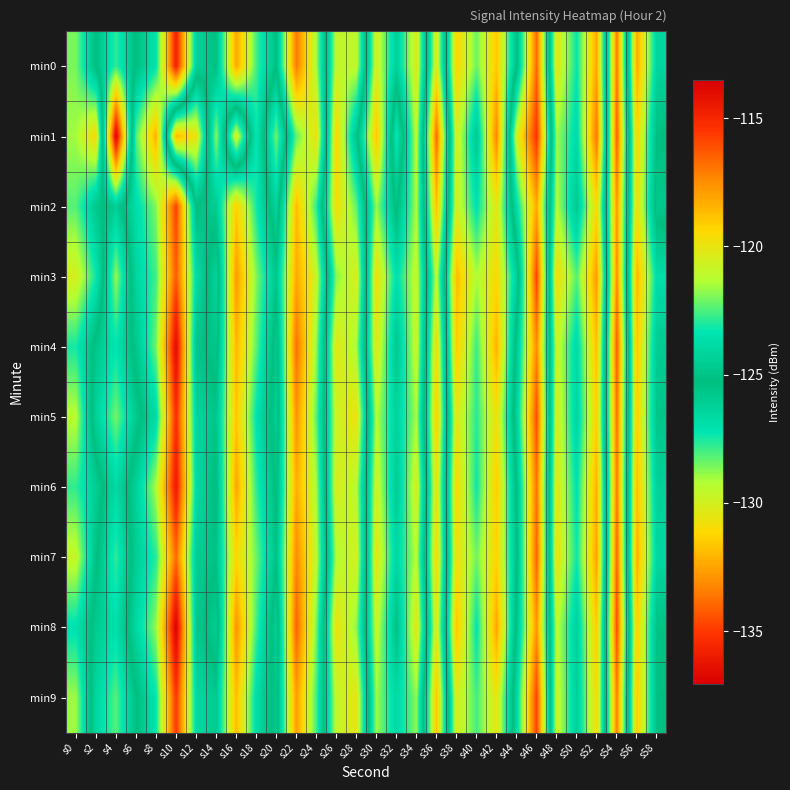

Reading right to left, transcribe all the data shown in this chart.

min0: s58=-124.1	s56=-118.2	s54=-133.5	s52=-118.1	s50=-123.3	s48=-120.1	s46=-134.0	s44=-125.2	s42=-119.0	s40=-122.2	s38=-119.3	s36=-130.3	s34=-120.3	s32=-124.4	s30=-120.6	s28=-129.6	s26=-129.5	s24=-121.5	s22=-117.0	s20=-125.2	s18=-122.6	s16=-118.1	s14=-125.2	s12=-124.3	s10=-114.8	s8=-123.4	s6=-125.2	s4=-127.8	s2=-125.3	s0=-122.0
min1: s58=-125.3	s56=-119.4	s54=-134.1	s52=-116.9	s50=-123.8	s48=-121.6	s46=-135.2	s44=-129.9	s42=-117.3	s40=-124.7	s38=-120.5	s36=-133.8	s34=-121.1	s32=-127.4	s30=-118.9	s28=-125.6	s26=-131.2	s24=-119.8	s22=-122.3	s20=-128.5	s18=-123.3	s16=-130.1	s14=-121.8	s12=-130.6	s10=-132.0	s8=-118.3	s6=-122.4	s4=-137.1	s2=-119.5	s0=-121.5
min2: s58=-125.8	s56=-119.7	s54=-132.8	s52=-119.5	s50=-124.7	s48=-121.3	s46=-132.4	s44=-126.9	s42=-120.1	s40=-123.5	s38=-120.6	s36=-131.8	s34=-121.4	s32=-125.5	s30=-121.7	s28=-128.3	s26=-130.9	s24=-122.8	s22=-118.7	s20=-126.4	s18=-123.1	s16=-119.2	s14=-124.6	s12=-125.3	s10=-115.8	s8=-121.9	s6=-123.7	s4=-126.1	s2=-124.8	s0=-122.4
min3: s58=-123.7	s56=-118.5	s54=-133.1	s52=-117.8	s50=-122.4	s48=-119.6	s46=-134.8	s44=-124.3	s42=-119.5	s40=-121.4	s38=-118.7	s36=-129.5	s34=-120.9	s32=-123.6	s30=-119.8	s28=-130.2	s26=-128.7	s24=-120.9	s22=-118.2	s20=-124.8	s18=-121.9	s16=-117.8	s14=-126.4	s12=-123.7	s10=-116.3	s8=-122.6	s6=-124.1	s4=-128.9	s2=-123.2	s0=-120.5
min4: s58=-124.6	s56=-118.9	s54=-134.2	s52=-118.7	s50=-123.9	s48=-120.8	s46=-133.2	s44=-125.8	s42=-118.4	s40=-122.7	s38=-119.1	s36=-130.9	s34=-120.8	s32=-124.8	s30=-120.2	s28=-129.1	s26=-130.4	s24=-121.7	s22=-116.8	s20=-125.9	s18=-122.3	s16=-118.5	s14=-125.8	s12=-124.9	s10=-113.9	s8=-122.1	s6=-124.8	s4=-127.2	s2=-125.7	s0=-123.1
min5: s58=-124.9	s56=-119.1	s54=-133.7	s52=-119.2	s50=-124.1	s48=-120.4	s46=-134.5	s44=-126.3	s42=-119.8	s40=-122.9	s38=-120.2	s36=-131.4	s34=-121.5	s32=-124.2	s30=-121.3	s28=-130.7	s26=-129.8	s24=-122.3	s22=-117.6	s20=-126.1	s18=-123.4	s16=-118.9	s14=-124.9	s12=-124.1	s10=-115.2	s8=-123.8	s6=-125.9	s4=-128.5	s2=-126.3	s0=-121.2
min6: s58=-124.3	s56=-118.7	s54=-133.5	s52=-118.3	s50=-123.5	s48=-120.1	s46=-133.7	s44=-125.4	s42=-119.1	s40=-123.2	s38=-119.5	s36=-130.6	s34=-120.5	s32=-124.6	s30=-120.7	s28=-129.4	s26=-130.1	s24=-121.5	s22=-118.3	s20=-125.5	s18=-122.8	s16=-118.1	s14=-125.5	s12=-123.8	s10=-114.5	s8=-121.4	s6=-124.3	s4=-126.7	s2=-124.5	s0=-122.8
min7: s58=-124.0	s56=-118.3	s54=-134.0	s52=-118.0	s50=-123.2	s48=-119.9	s46=-134.1	s44=-125.1	s42=-119.3	s40=-122.1	s38=-119.8	s36=-131.1	s34=-121.2	s32=-124.0	s30=-120.1	s28=-130.0	s26=-129.2	s24=-121.1	s22=-117.4	s20=-125.1	s18=-122.1	s16=-119.4	s14=-125.1	s12=-124.5	s10=-116.7	s8=-122.9	s6=-124.5	s4=-127.8	s2=-125.1	s0=-120.9
min8: s58=-125.1	s56=-119.2	s54=-134.5	s52=-119.0	s50=-124.3	s48=-121.1	s46=-132.9	s44=-125.6	s42=-118.1	s40=-123.4	s38=-118.9	s36=-130.3	s34=-120.1	s32=-125.1	s30=-120.9	s28=-128.8	s26=-130.7	s24=-122.0	s22=-116.5	s20=-126.2	s18=-122.6	s16=-117.6	s14=-126.1	s12=-124.7	s10=-113.5	s8=-121.7	s6=-124.0	s4=-127.0	s2=-125.9	s0=-123.5
min9: s58=-125.2	s56=-119.0	s54=-133.4	s52=-119.5	s50=-124.4	s48=-120.7	s46=-134.8	s44=-126.6	s42=-120.0	s40=-122.6	s38=-120.4	s36=-131.7	s34=-121.8	s32=-123.9	s30=-121.6	s28=-130.5	s26=-129.6	s24=-122.6	s22=-117.9	s20=-125.8	s18=-123.7	s16=-118.7	s14=-124.7	s12=-123.9	s10=-115.5	s8=-123.3	s6=-125.4	s4=-128.2	s2=-126.5	s0=-121.6